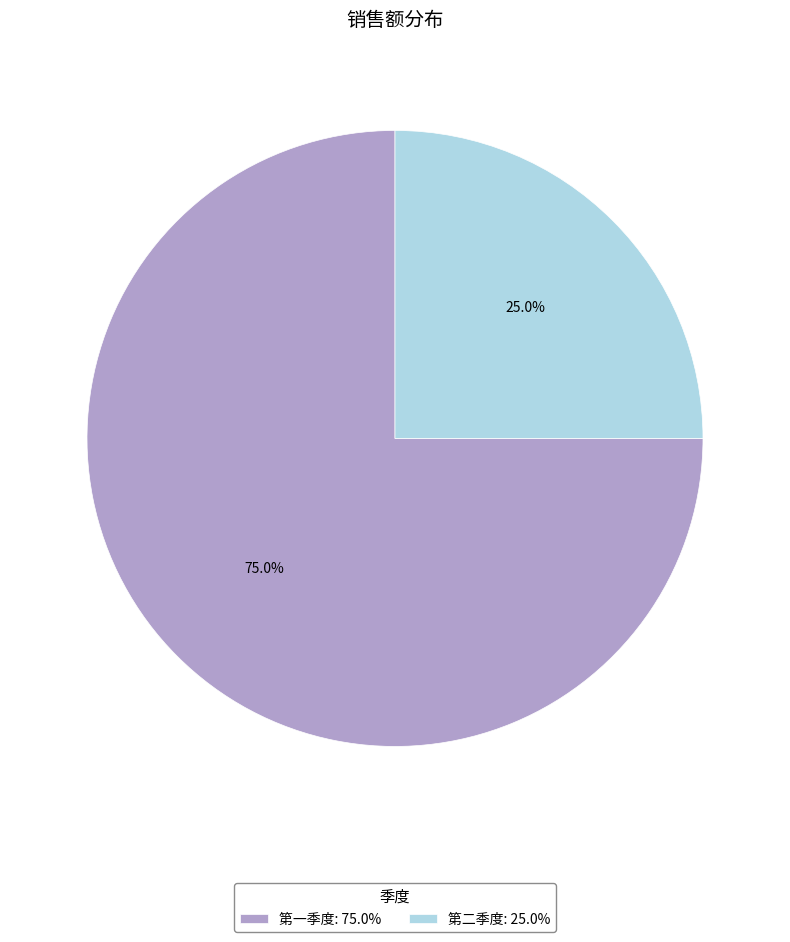

To the nearest percent, what percentage of the pie is 第二季度?

25%